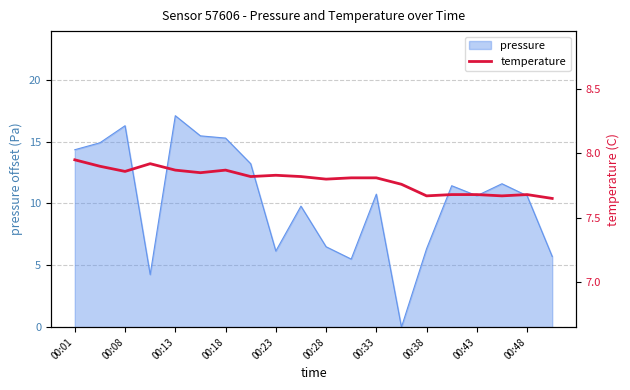

The value of pressure at 00:33 is 17.0. True or false?

False